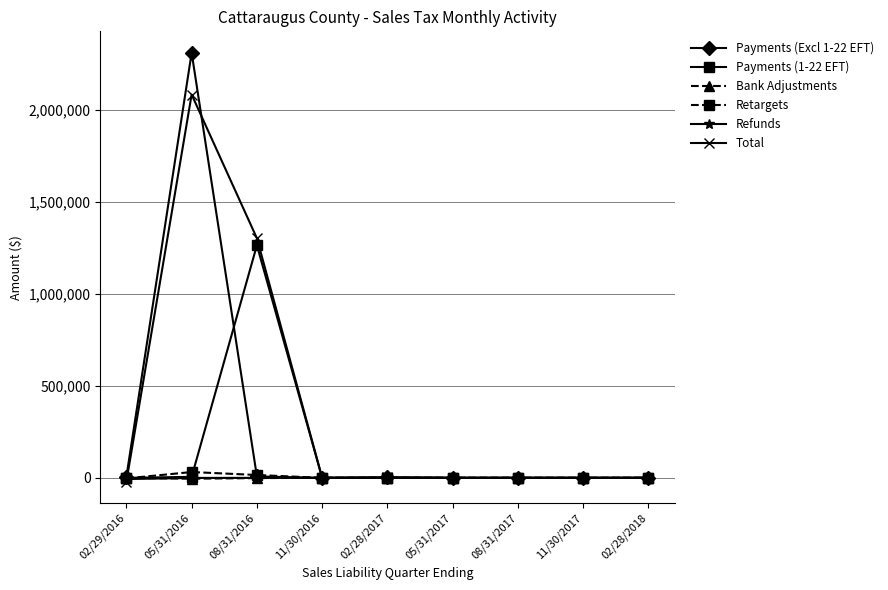

Count the number of data series in this chart.

6